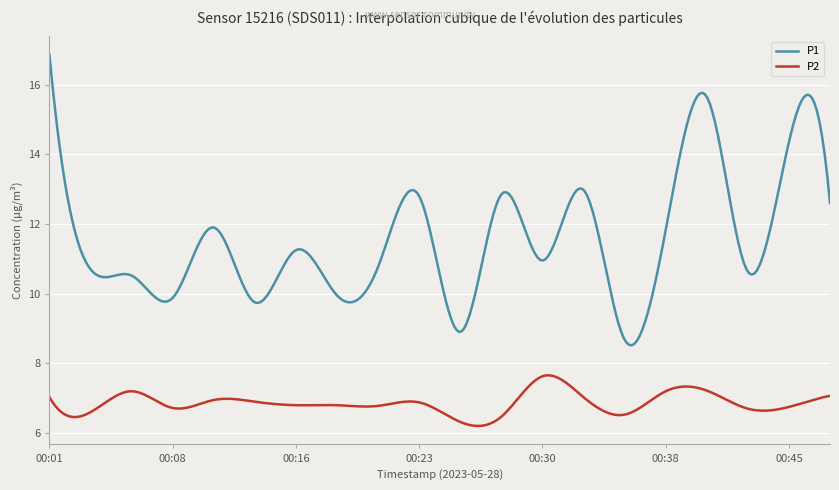

Which series has the largest total across all categories?

P1